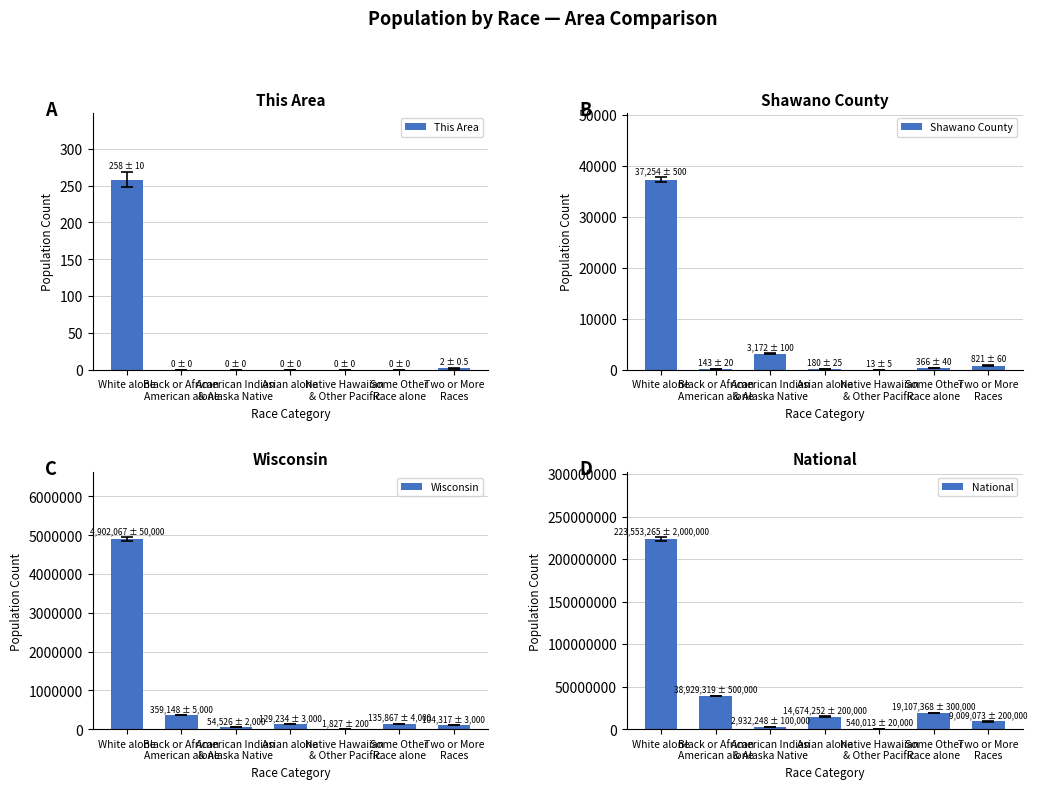

What is the difference between the second highest and second lowest values in the This Area series?

2